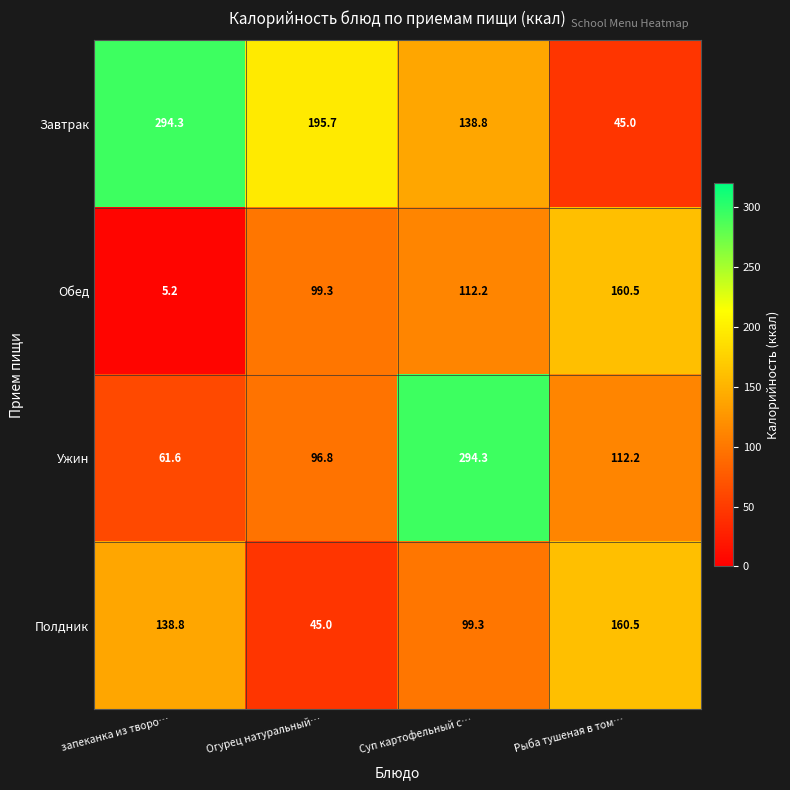

Reading right to left, transcribe all the data shown in this chart.

Завтрак: 45.0	138.8	195.7	294.3
Обед: 160.5	112.2	99.3	5.2
Ужин: 112.2	294.3	96.8	61.6
Полдник: 160.5	99.3	45.0	138.8